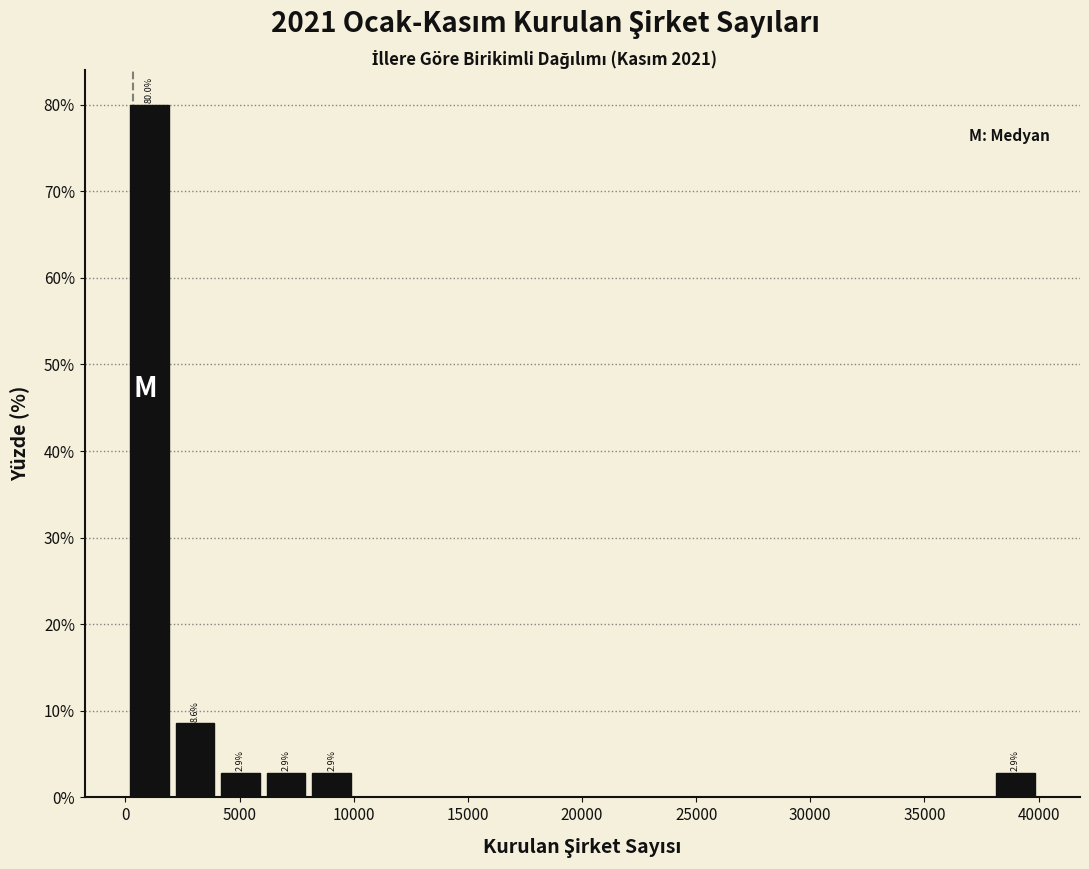

Read against the x-axis, roughly where is the centre of the tallest bar?

1000